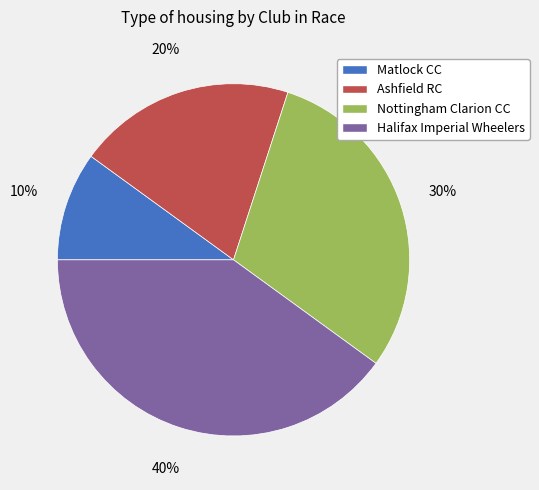

To the nearest percent, what is the difference between the largest and smallest slice percentages?

30%